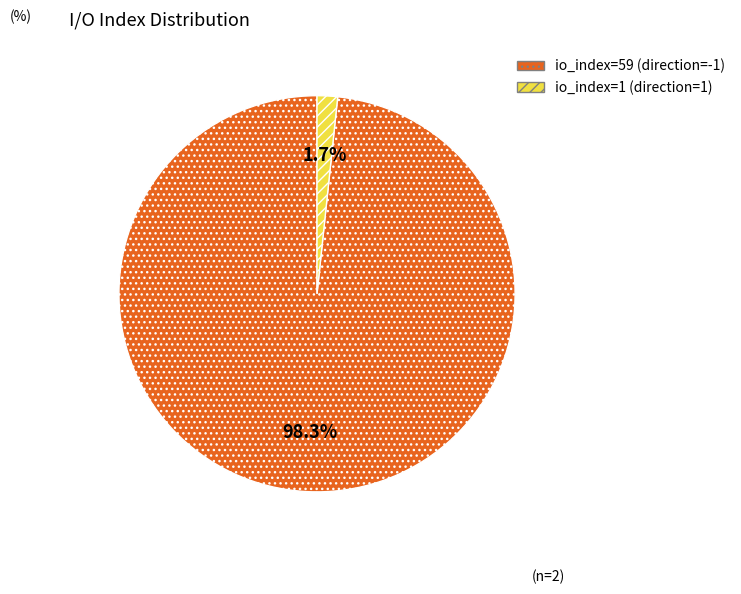

Which category has the smallest portion of the pie?

io_index=1 (direction=1)